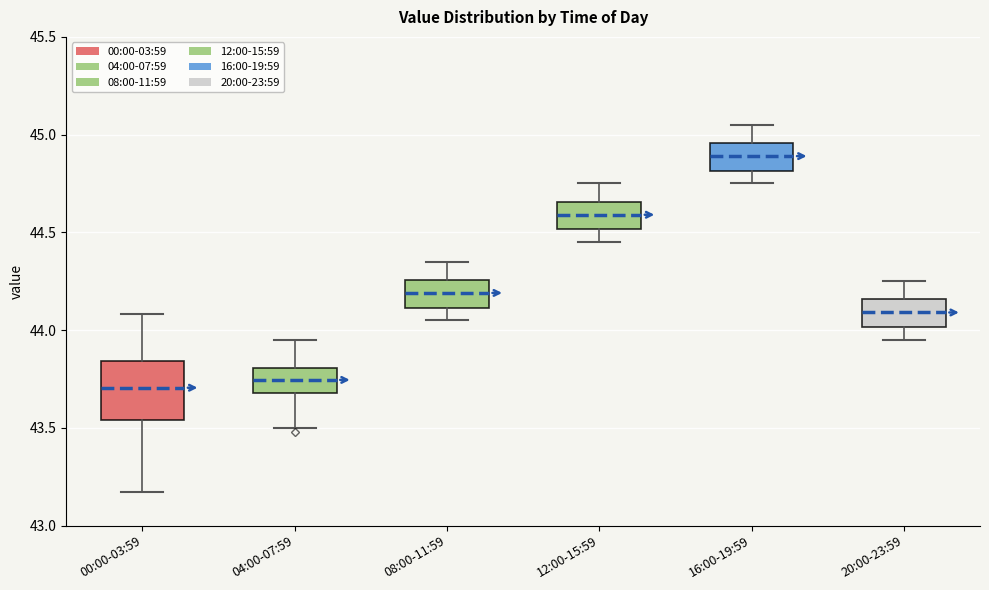

Reading left to right, read every box against the y-axis: the position of its median line, the range the box covers, and the ends of its whiskers. The values are not printed on the chart, so give them approximately, as read against the axis.

00:00-03:59: median 43.70, box 43.55 to 43.85, whiskers 43.15 to 44.10
04:00-07:59: median 43.75, box 43.70 to 43.80, whiskers 43.50 to 43.95
08:00-11:59: median 44.20, box 44.10 to 44.25, whiskers 44.05 to 44.35
12:00-15:59: median 44.60, box 44.50 to 44.65, whiskers 44.45 to 44.75
16:00-19:59: median 44.90, box 44.80 to 44.95, whiskers 44.75 to 45.05
20:00-23:59: median 44.10, box 44.00 to 44.15, whiskers 43.95 to 44.25